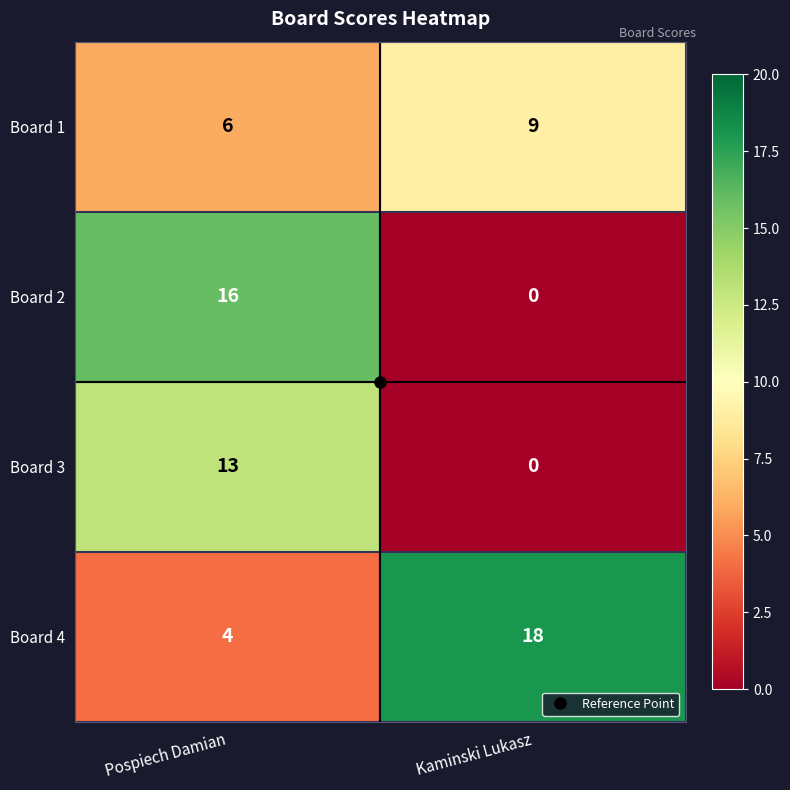

Rank the categories by Board 4 value from lowest to highest.

Pospiech Damian, Kaminski Lukasz